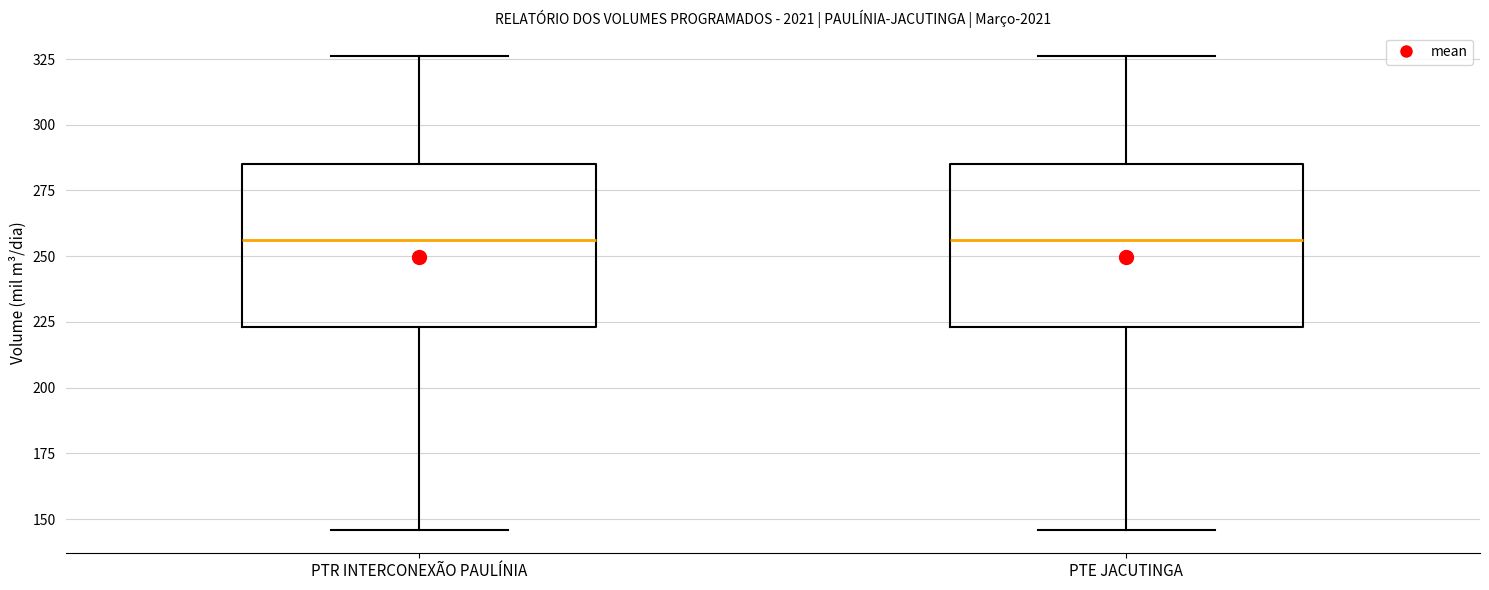

Where is the lower edge of the box for PTE JACUTINGA on the y-axis? The values are not printed on the chart, so give them approximately, as read against the axis.

225